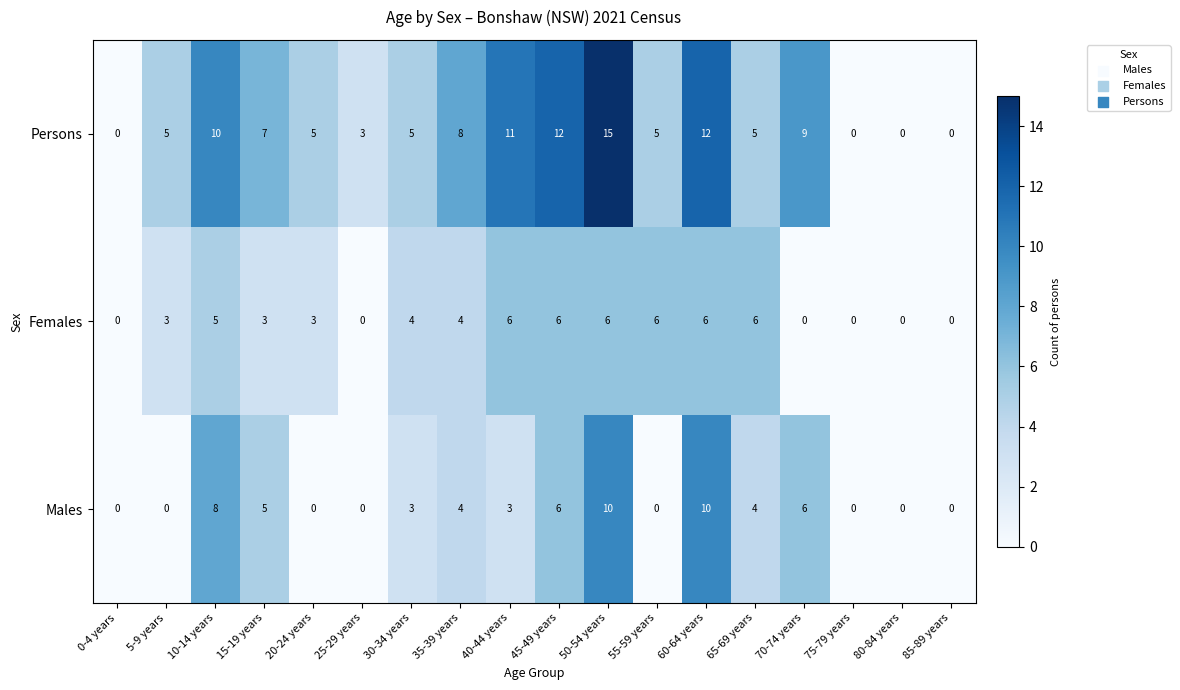

Between 35-39 years and 85-89 years, which series saw the biggest shift?

Persons